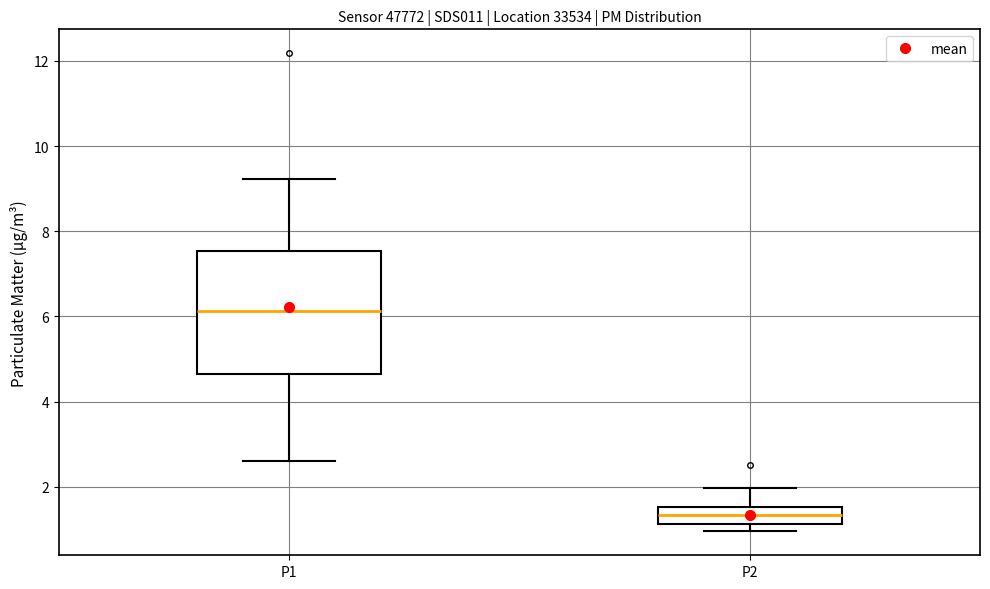

Reading left to right, transcribe this box plot: for each box, give where its median line is, the range the box spans, and where its two whiskers end, as read against the y-axis. The values are not printed on the chart, so give them approximately, as read against the axis.

P1: median 6.2, box 4.6 to 7.6, whiskers 2.6 to 9.2
P2: median 1.4, box 1.2 to 1.6, whiskers 1.0 to 2.0